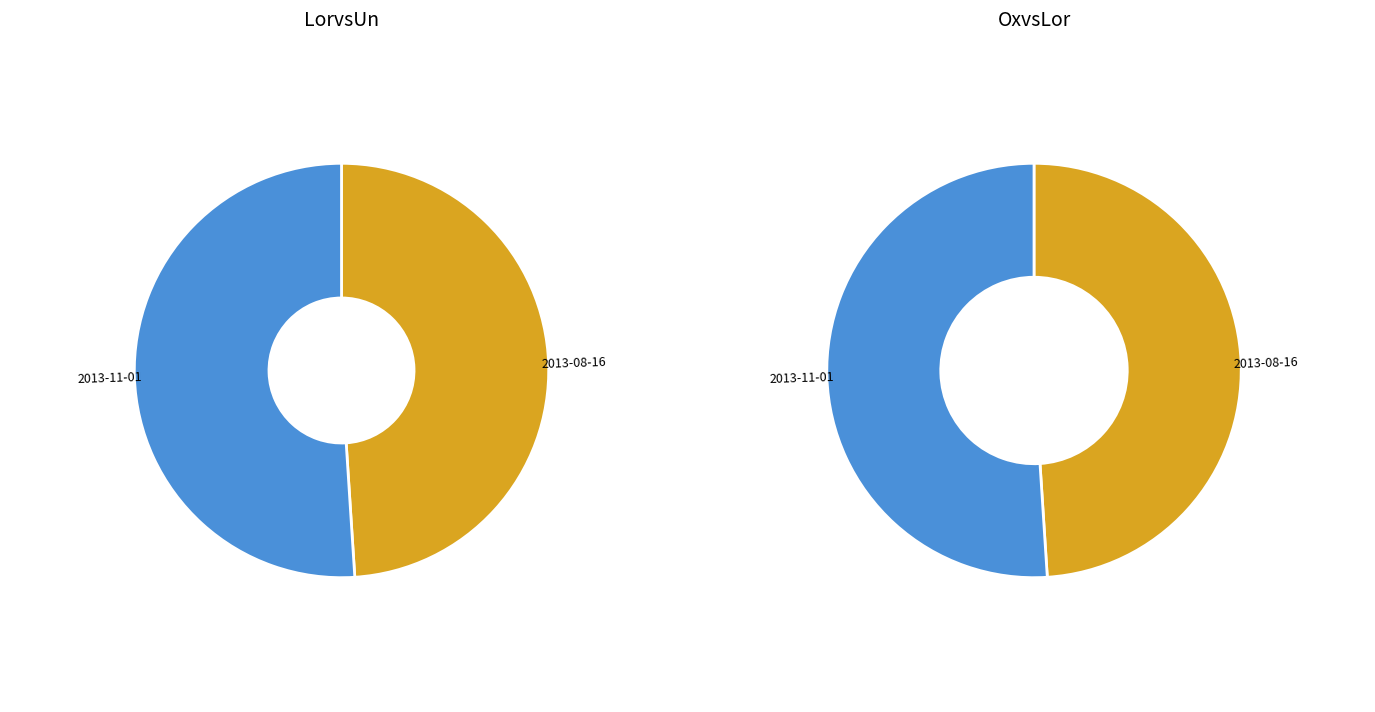

Between 2013-08-16 and 2013-11-01, which is larger?

2013-11-01